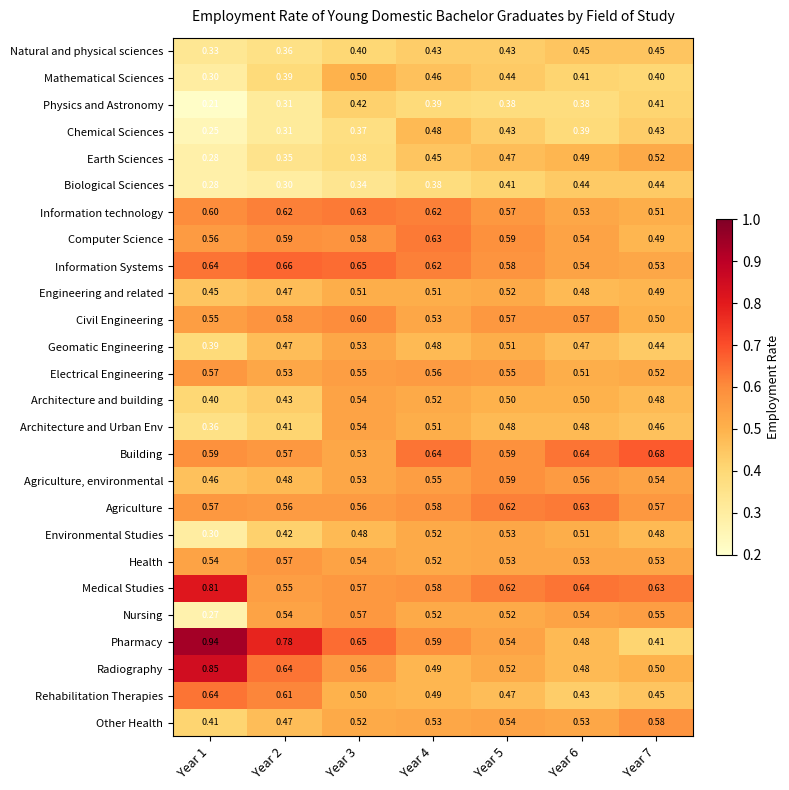

What is the difference between the highest and lowest values at Year 4?

0.3